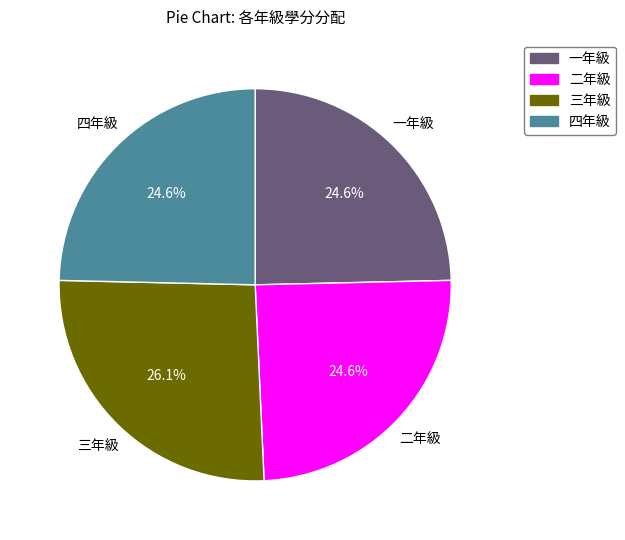

To the nearest percent, what percentage of the pie is 四年級?

25%